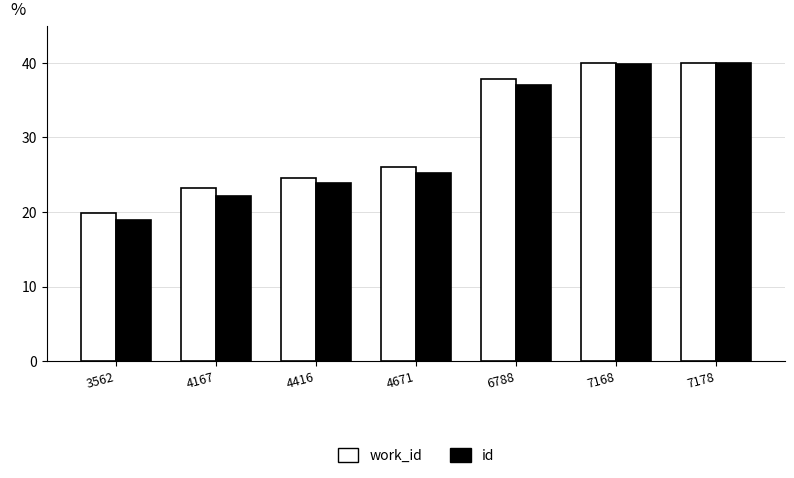

What is the difference between the second highest and minimum values in the work_id series?

20.1